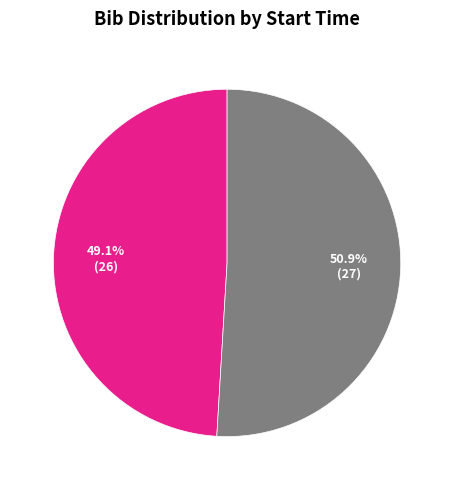

Is there any slice that represents more than half of the pie?

Yes